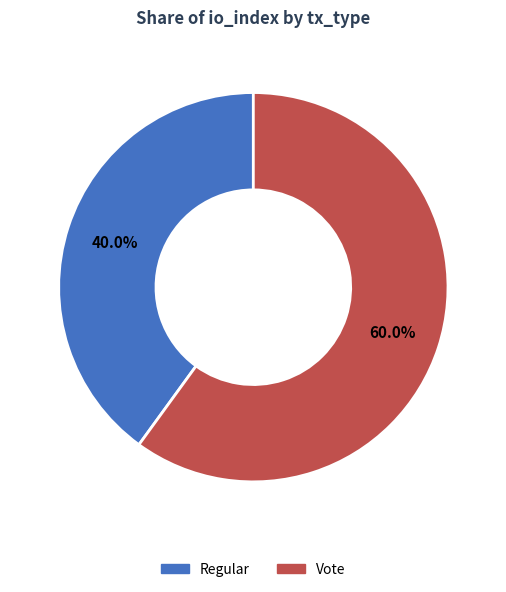

Rank the categories by value from lowest to highest.

Regular, Vote